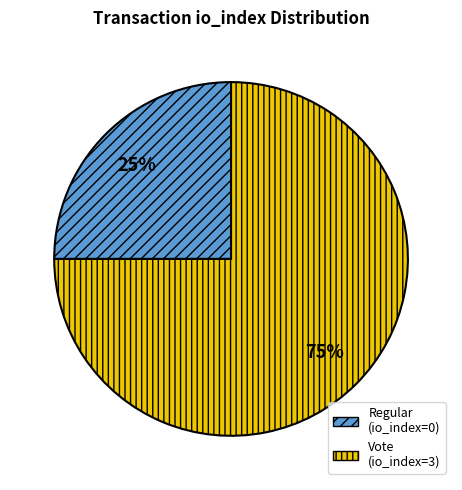

To the nearest percent, what is the combined percentage of Regular and Vote?

100%